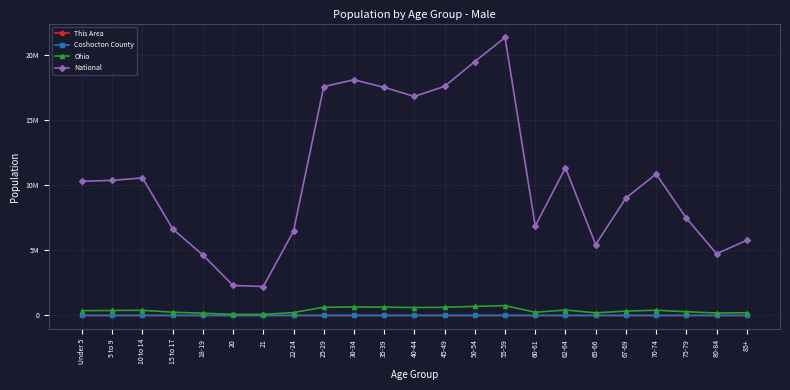

True or false: This Area and Ohio cross at least once.

False